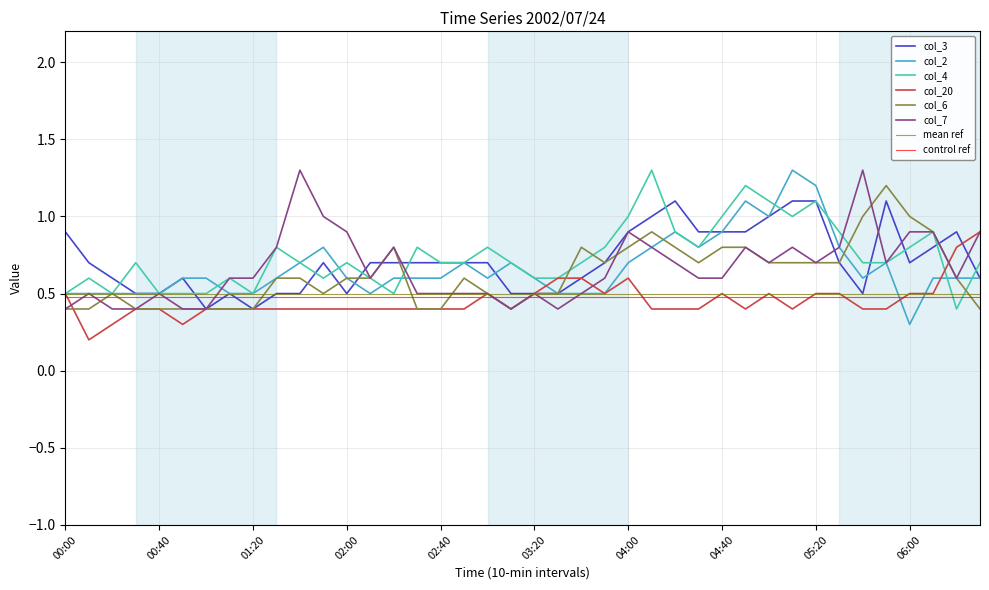

What is the sum of all col_6 values?

24.9